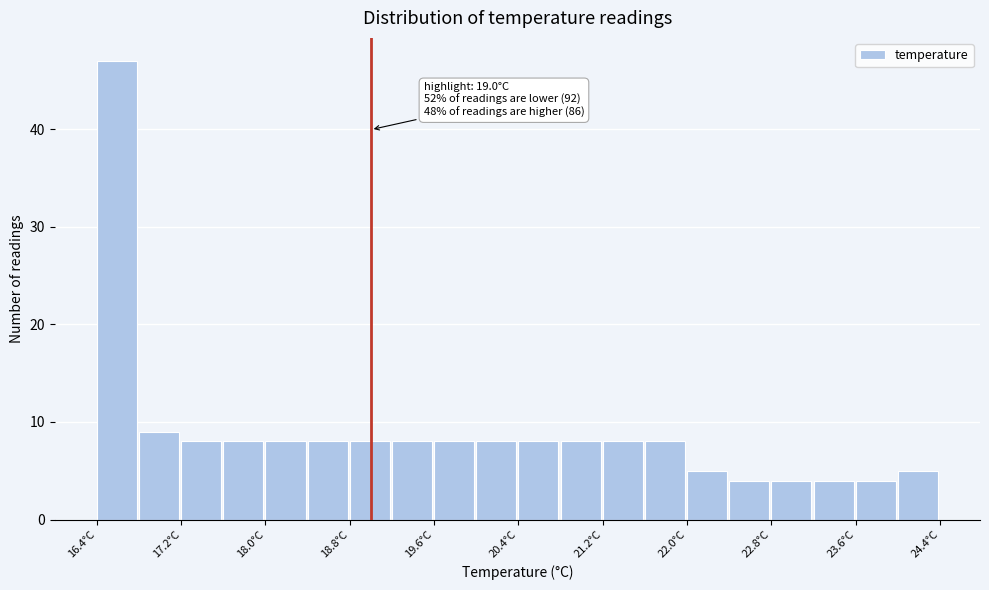

Which range on the x-axis has the tallest bar?

16.4 to 16.8